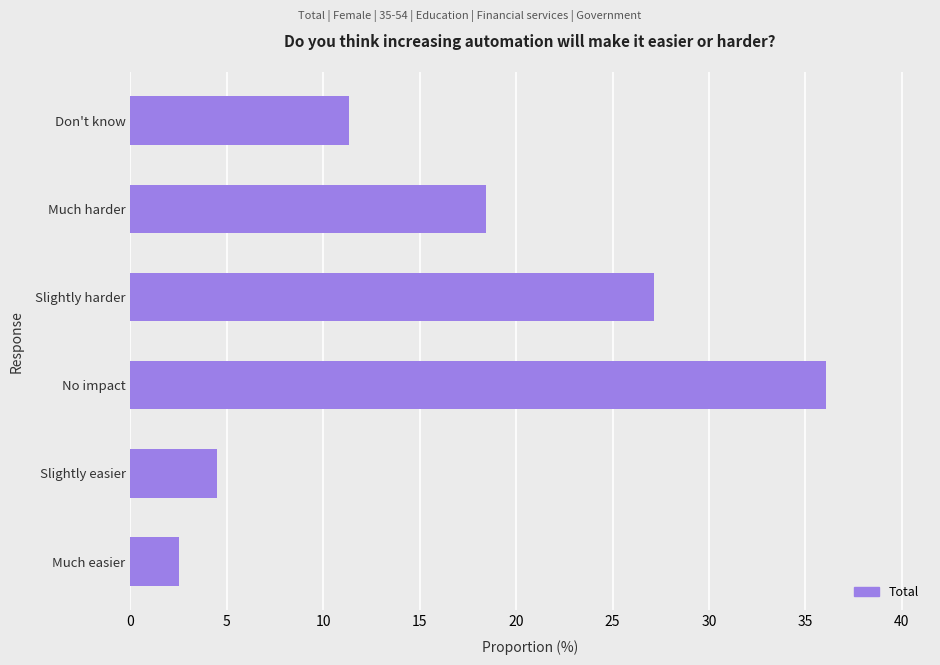

Where is the data nearest to the value 19?

Much harder